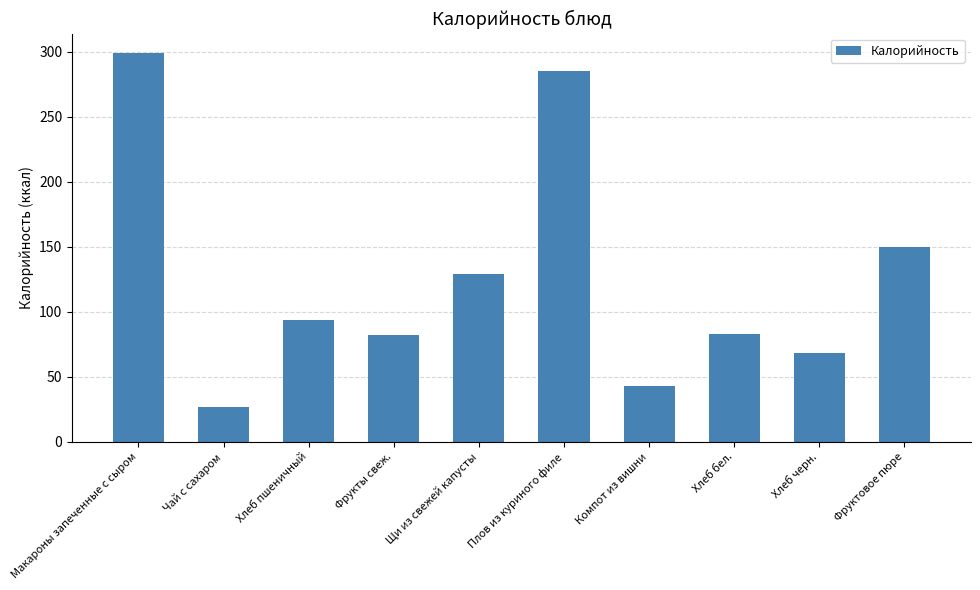

Does the chart contain any negative values?

No